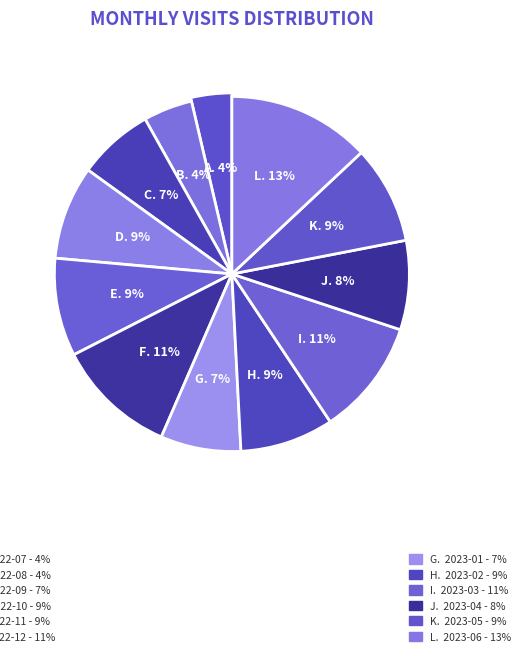

Does 2023-06 account for over 50% of the chart?

No